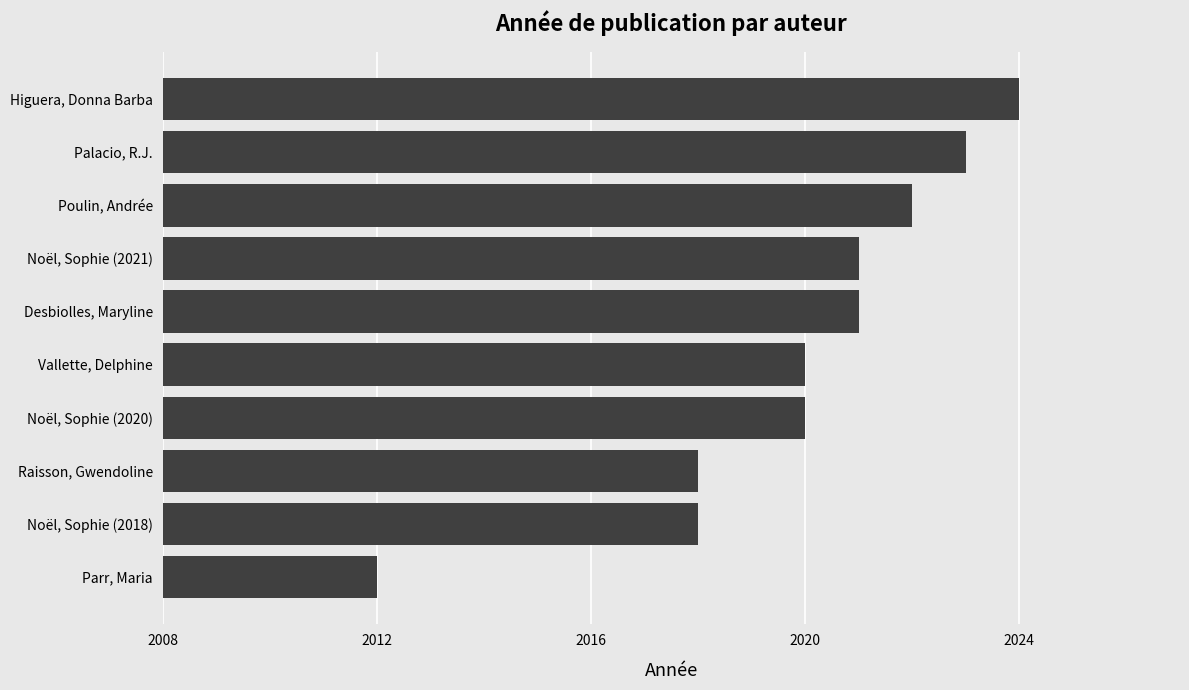

What is the maximum value shown in the chart?

2024